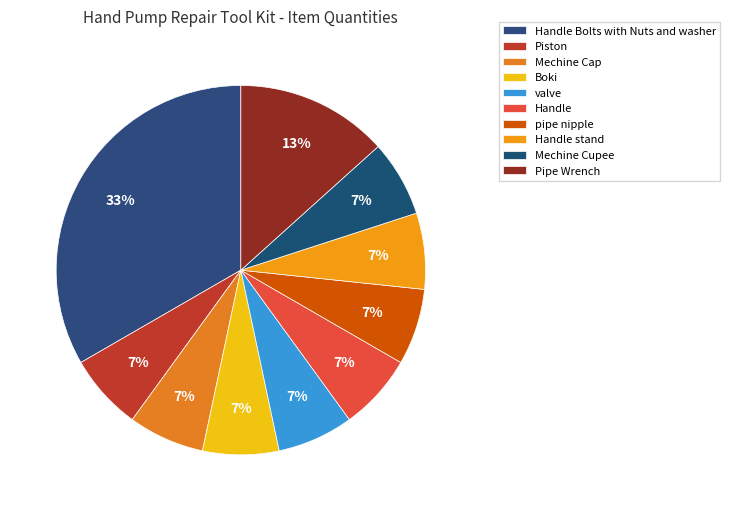

Is it true that pipe nipple is 7% of the pie?

True